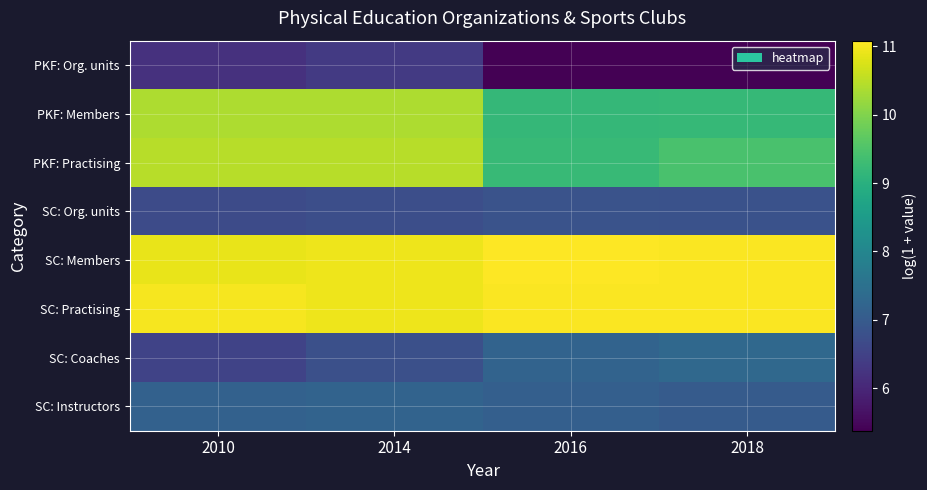

How many series are shown in this chart?

8